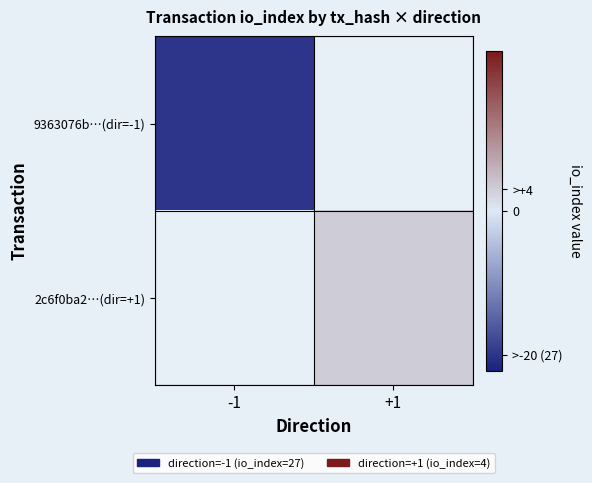

At which label is 9363076b…(dir=-1) closest to -27?

-1